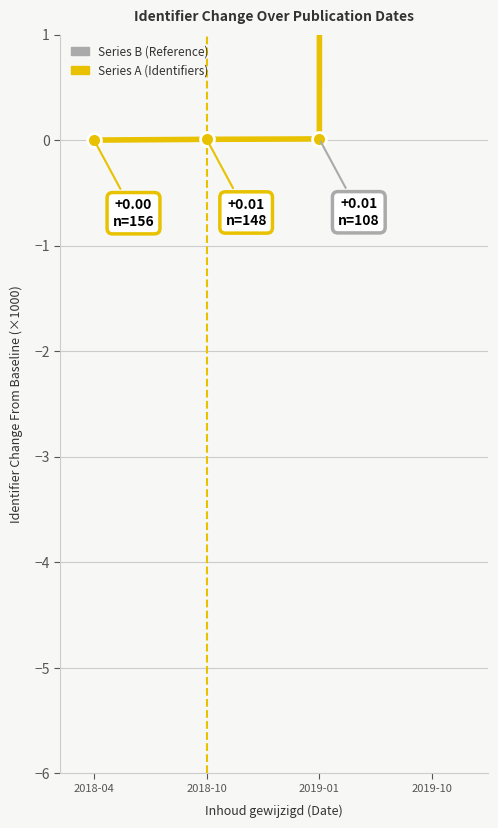

What is the highest value of the Series B (Reference) series?

2163.3